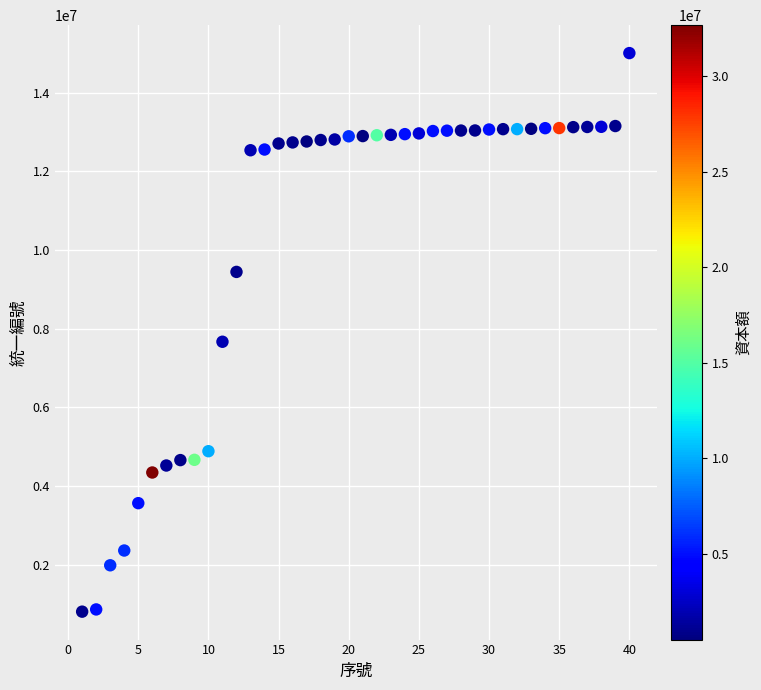

What is the range of X values (max minus min)?

39